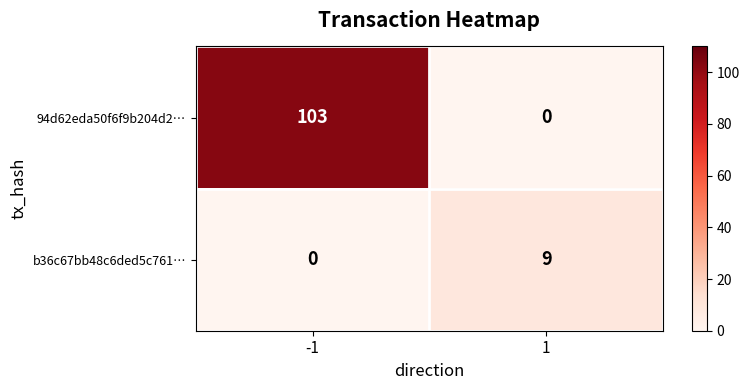

Which series has the largest total across all categories?

94d62eda50f6f9b204d2…